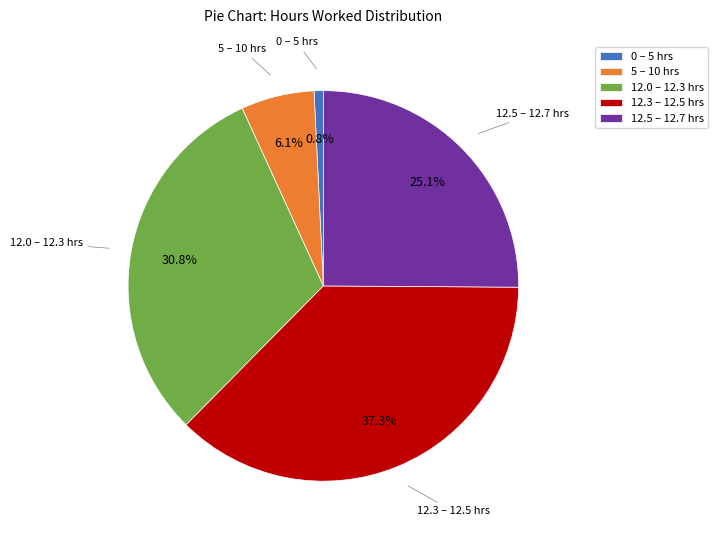

Which has a higher value, 12.3 – 12.5 hrs or 12.5 – 12.7 hrs?

12.3 – 12.5 hrs